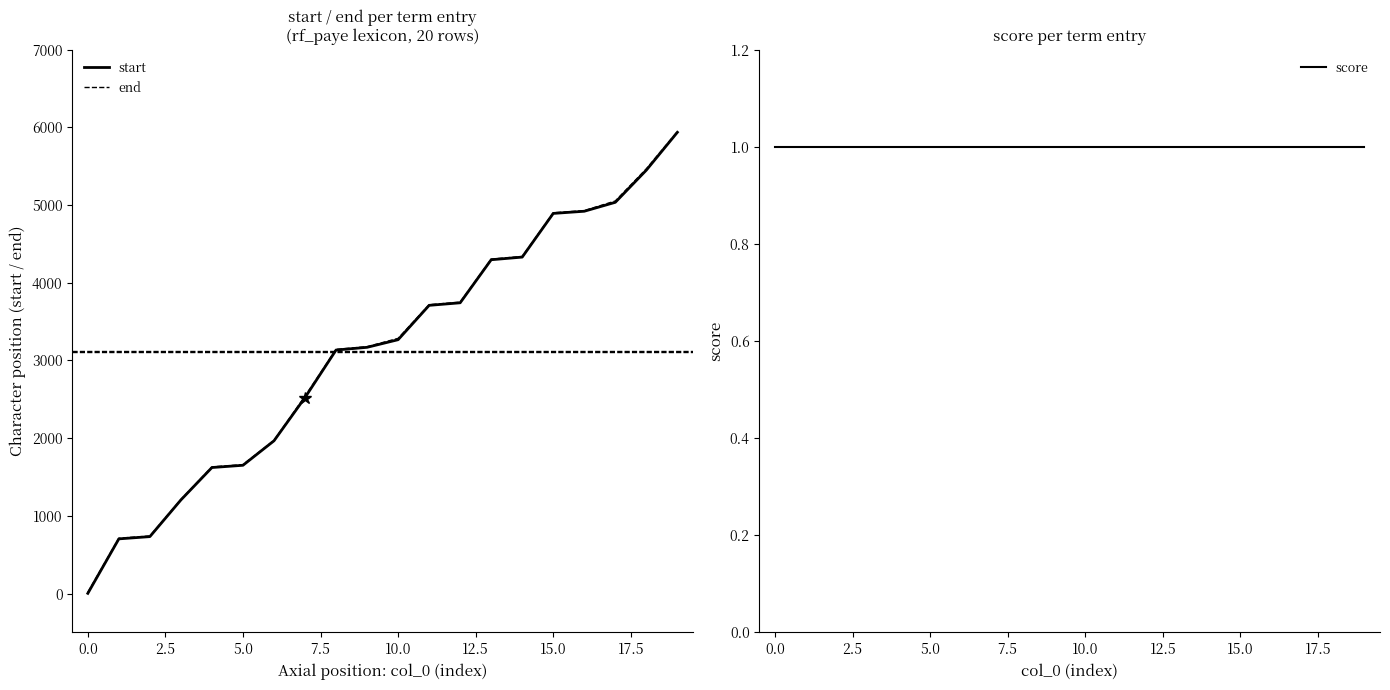

At which category is the sum across all series the highest?

19